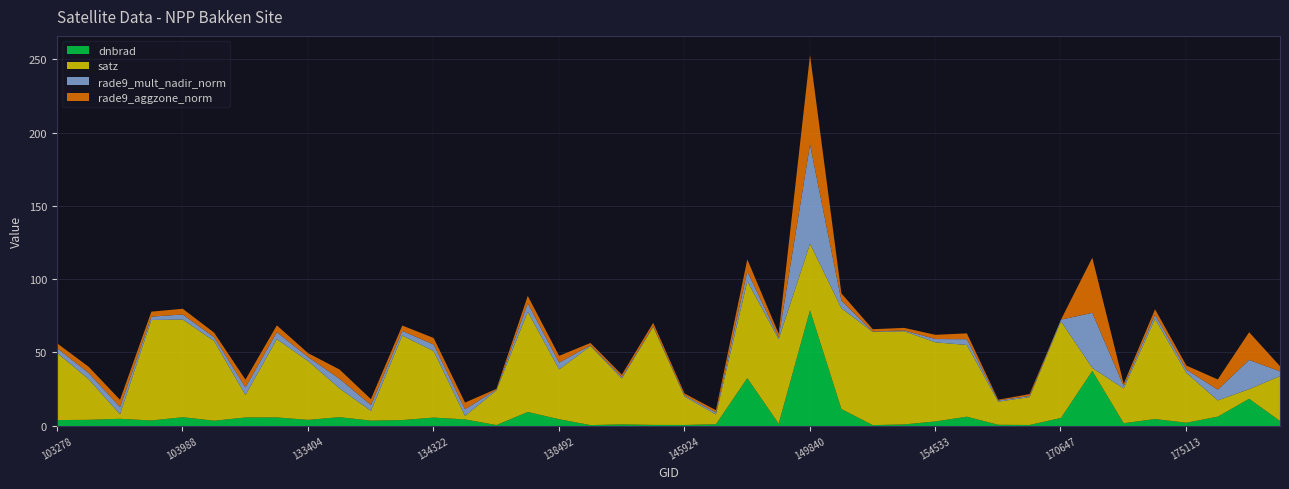

In rade9_mult_nadir_norm, how many points are lower than both neighbors (excluding endpoints)?

12